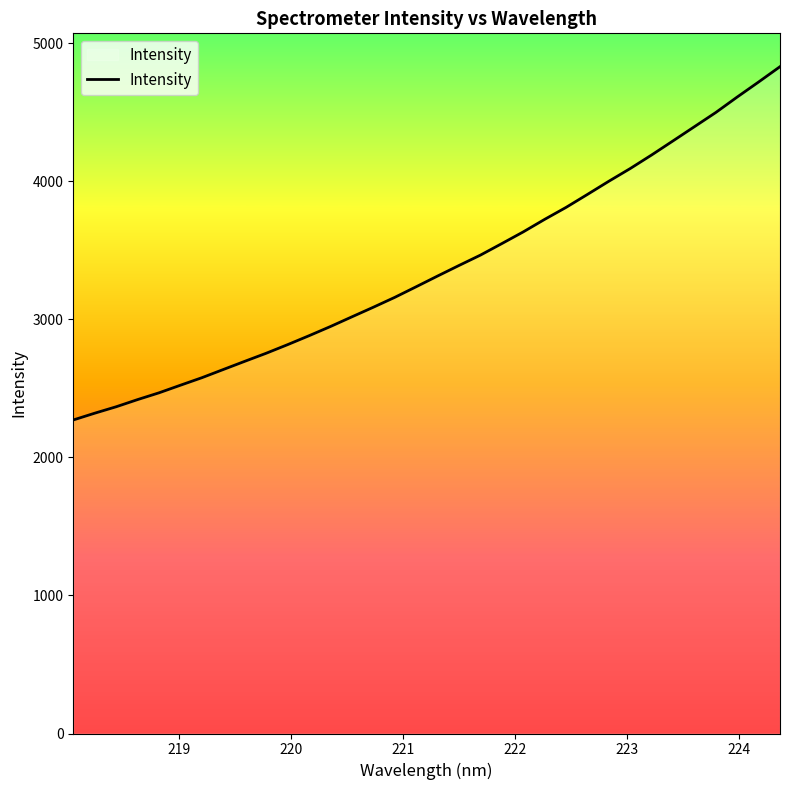

What is the difference between the maximum and minimum values?

2559.3